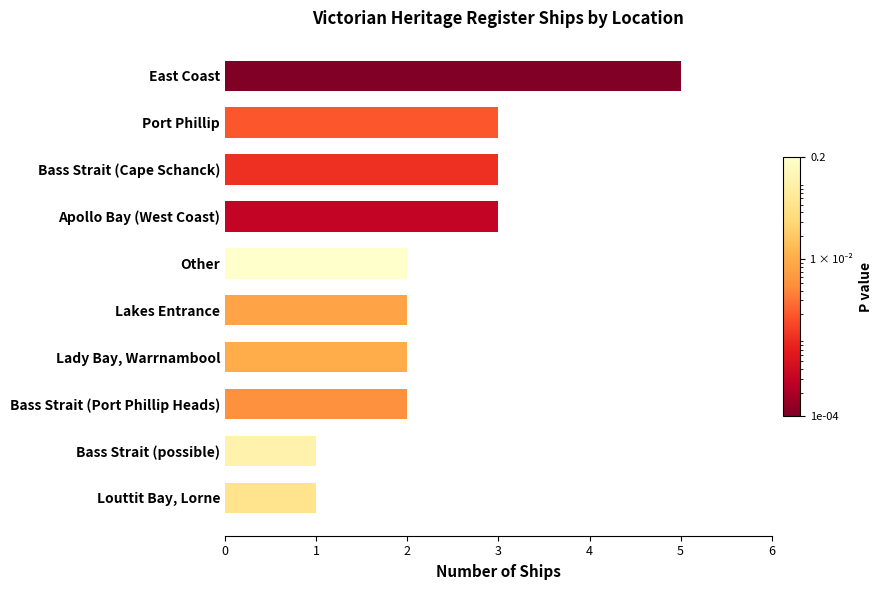

What is the greatest value displayed?

5